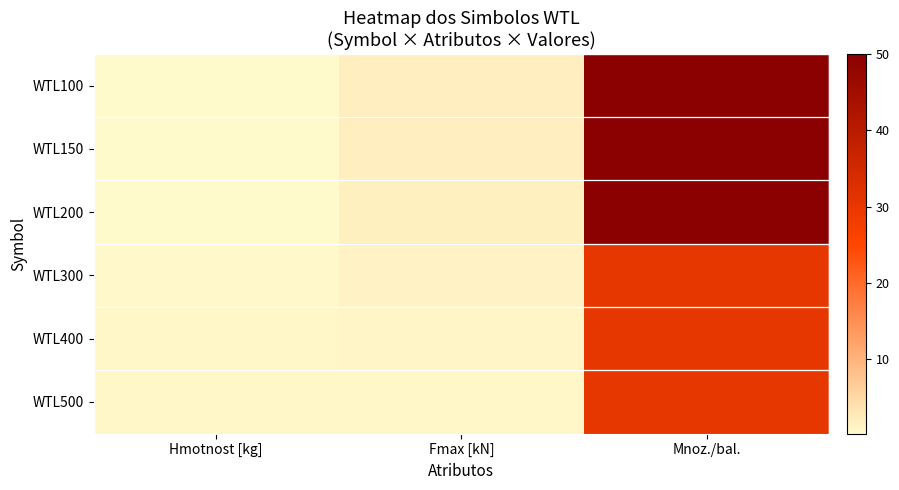

What is the smallest value displayed?

0.2